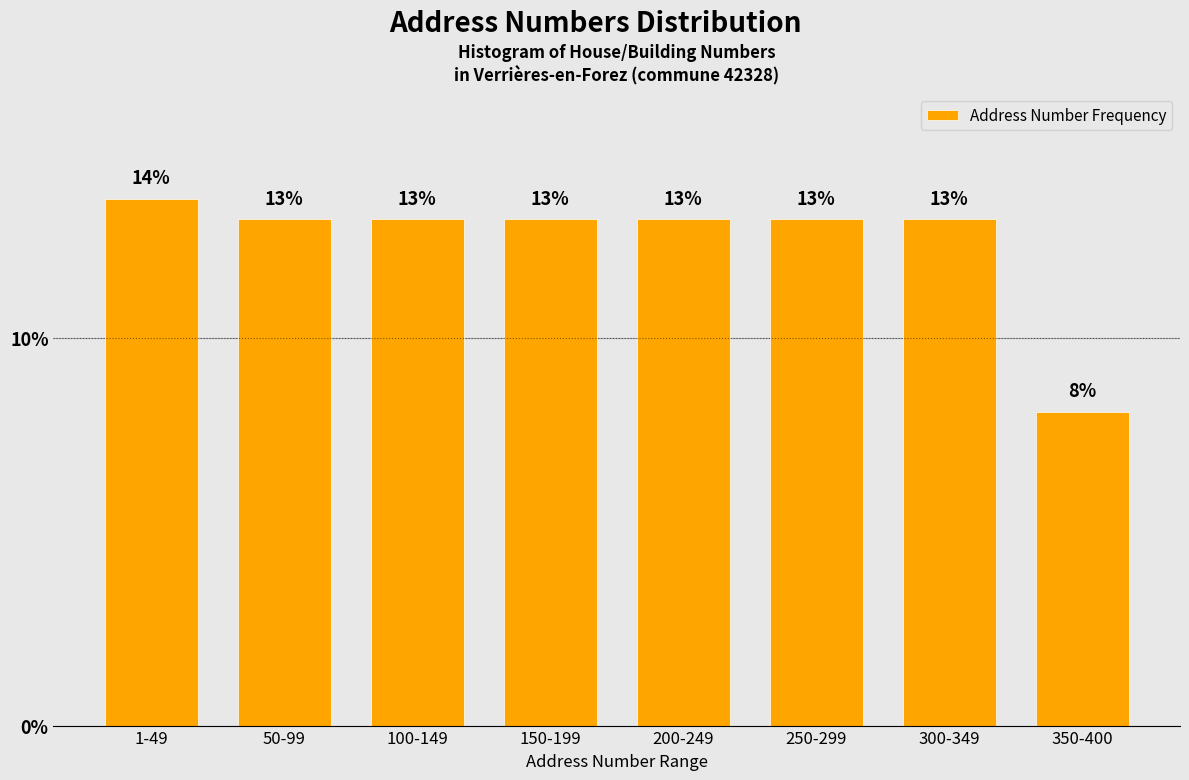

What is the label of the 2nd bar from the right?

300-349